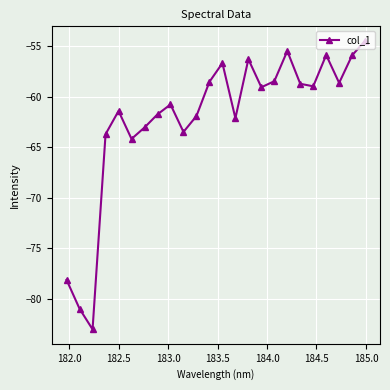

Is this an area chart (filled region under the line)?

No